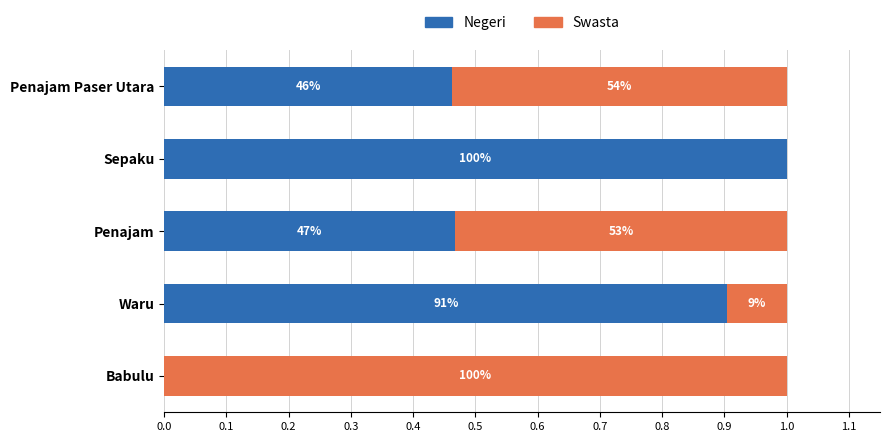

Which series has the largest range (max minus min)?

Negeri